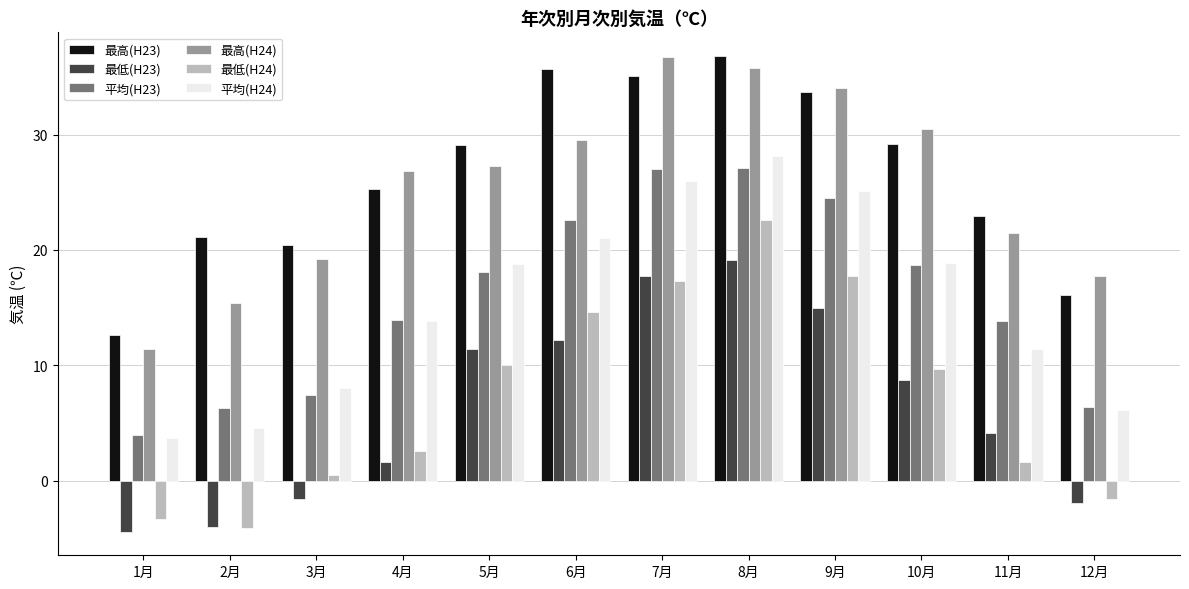

What position from the left is 11月?

11